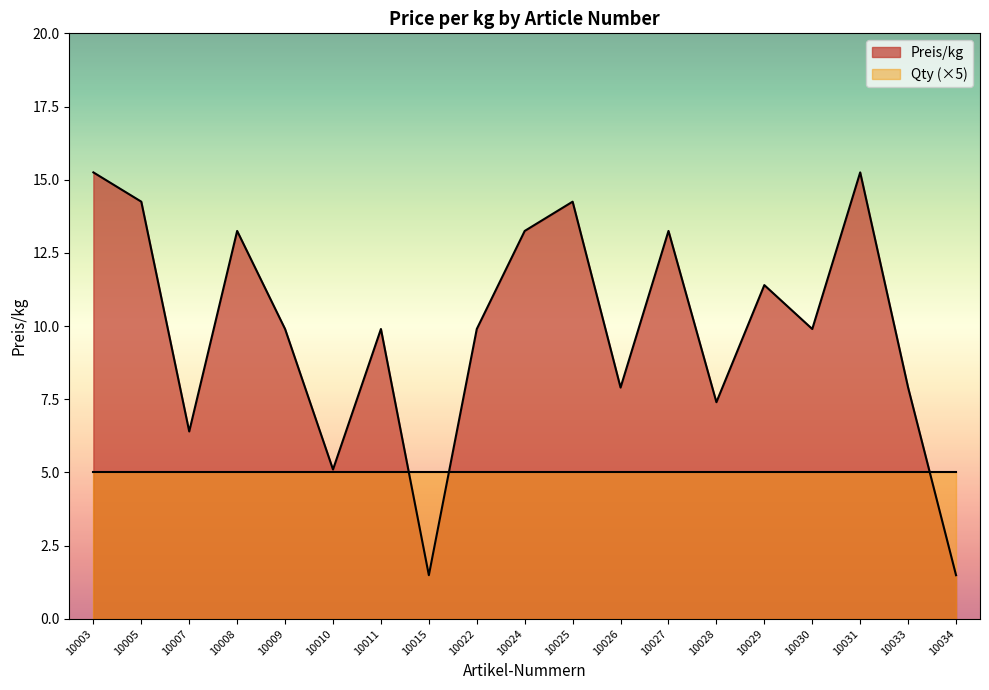

What is the sum of all values?

187.4